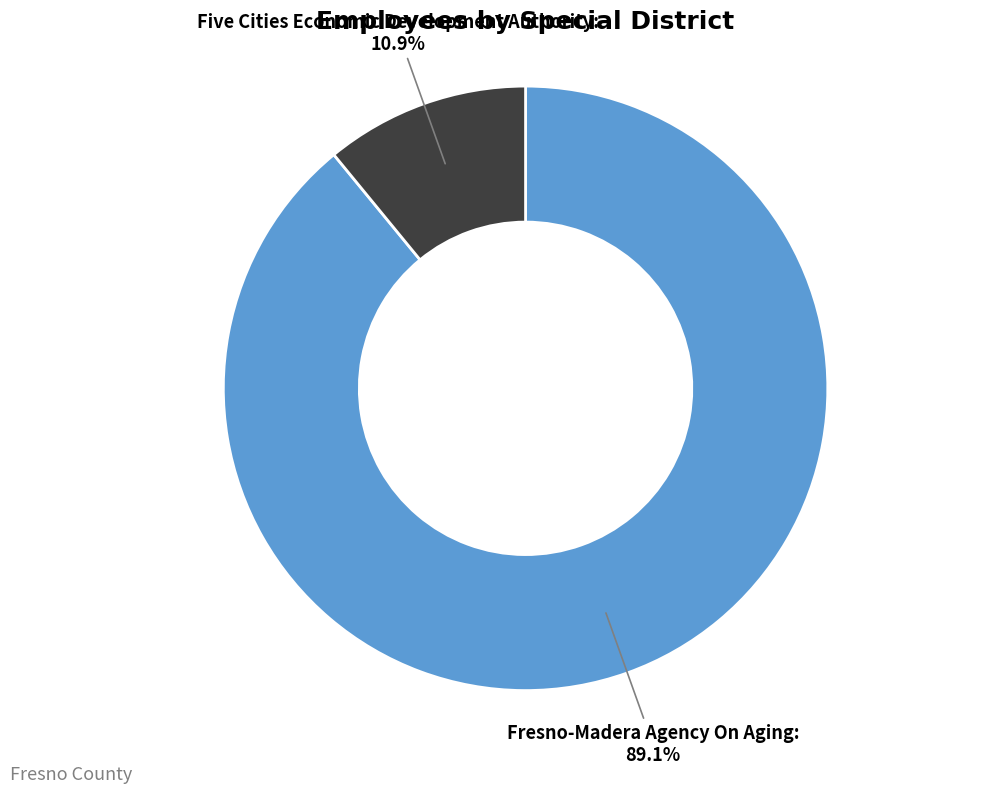

Is there any slice that represents more than half of the pie?

Yes